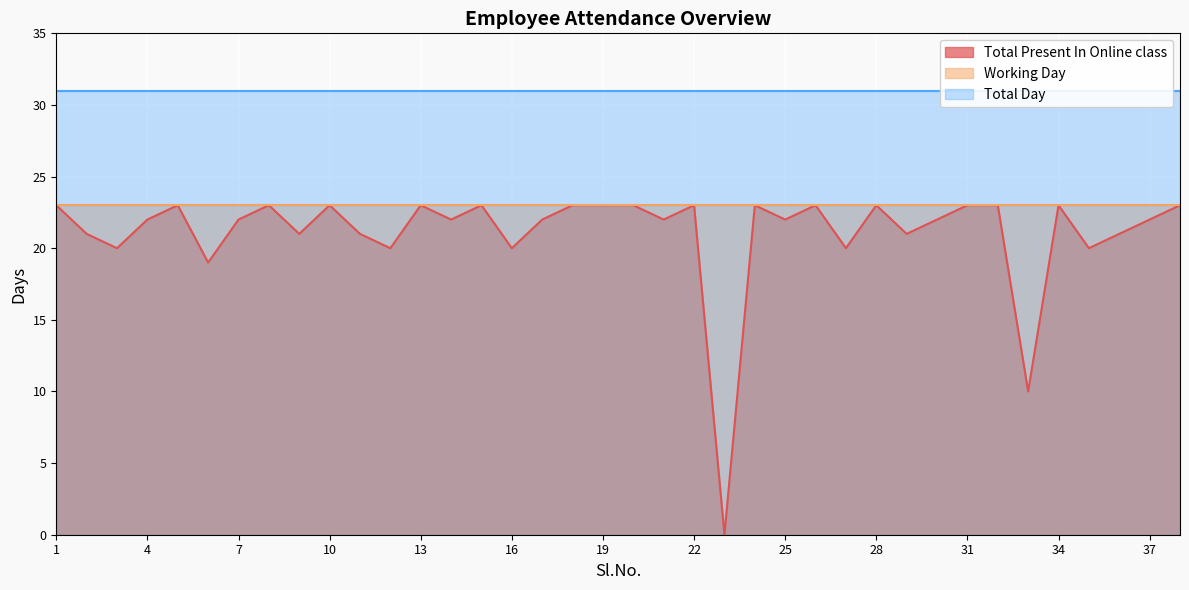

Which series has the largest total across all categories?

Total Day